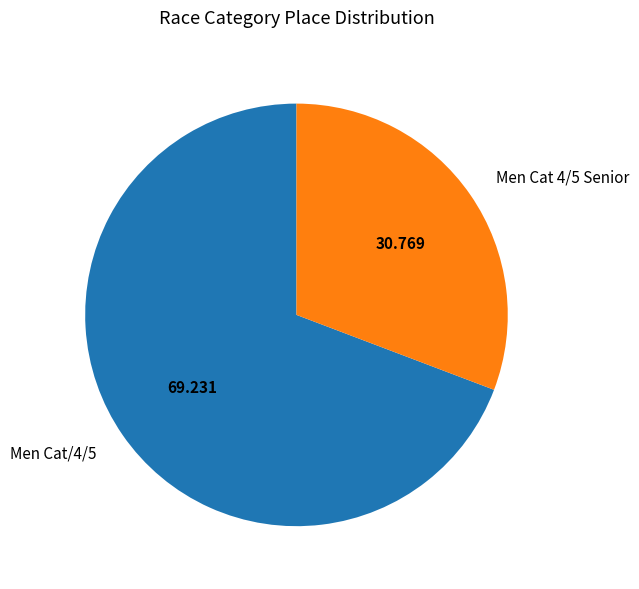

What is the ratio of the value at Men Cat 4/5 Senior to the value at Men Cat/4/5?

0.4